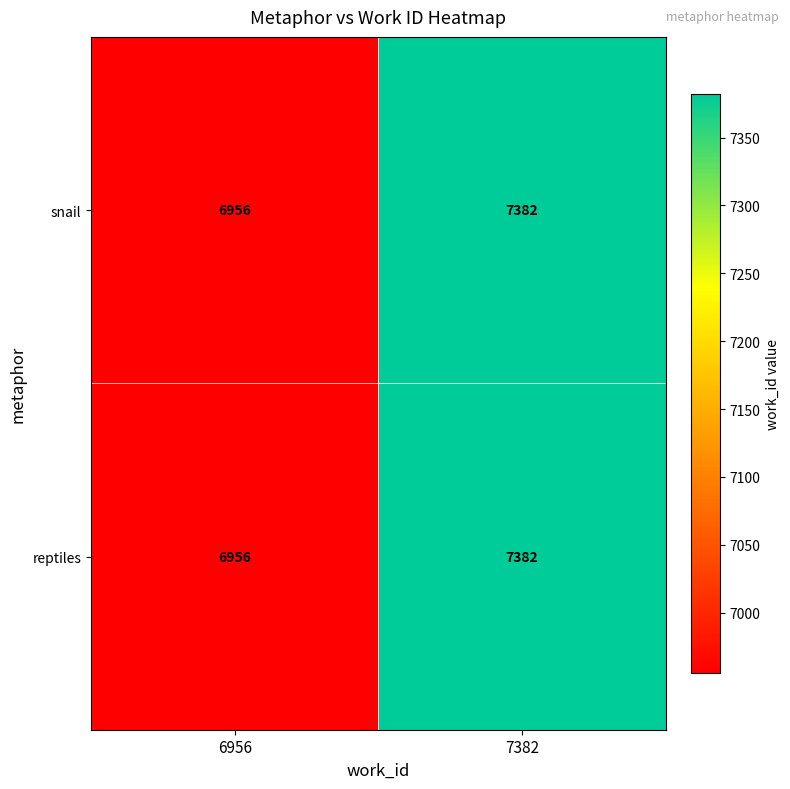

List the labels in order of reptiles value, largest first.

7382, 6956